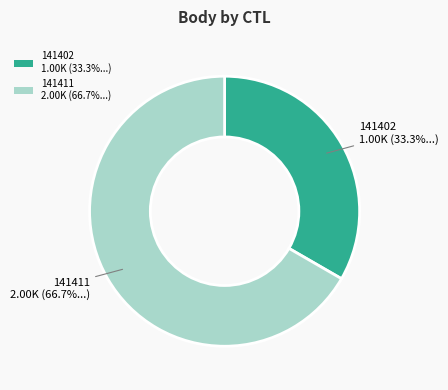

To the nearest percent, what is the average slice percentage?

50%